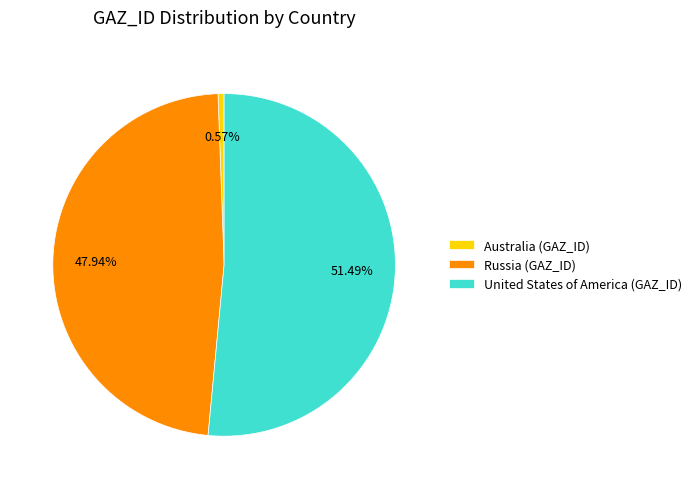

How many slices are in this pie chart?

3